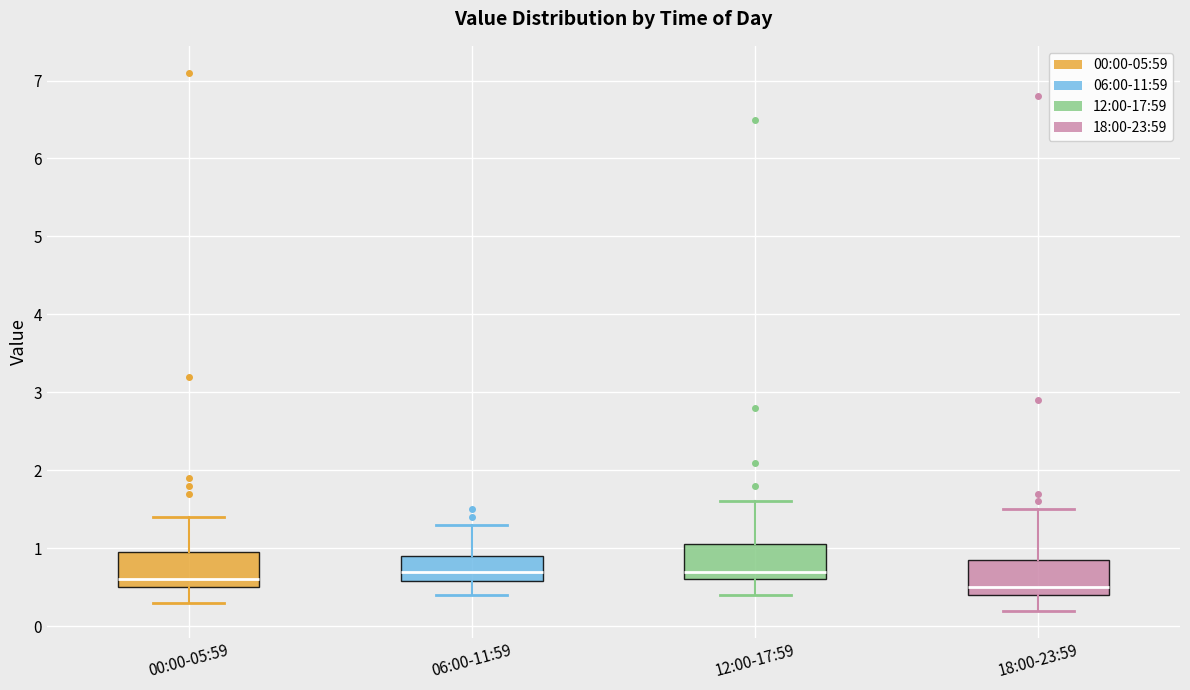

Reading left to right, transcribe this box plot: for each box, give where its median line is, the range the box spans, and where its two whiskers end, as read against the y-axis. The values are not printed on the chart, so give them approximately, as read against the axis.

00:00-05:59: median 0.6, box 0.5 to 1.0, whiskers 0.3 to 1.4
06:00-11:59: median 0.7, box 0.6 to 0.9, whiskers 0.4 to 1.3
12:00-17:59: median 0.7, box 0.6 to 1.1, whiskers 0.4 to 1.6
18:00-23:59: median 0.5, box 0.4 to 0.9, whiskers 0.2 to 1.5